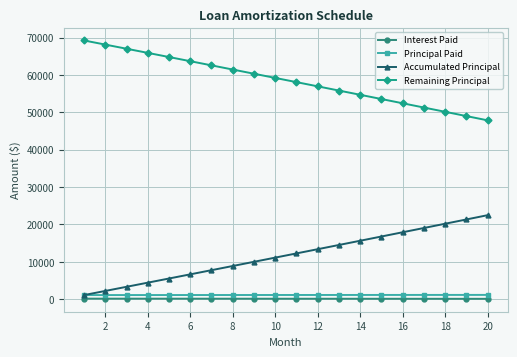

True or false: Principal Paid and Remaining Principal cross at least once.

False